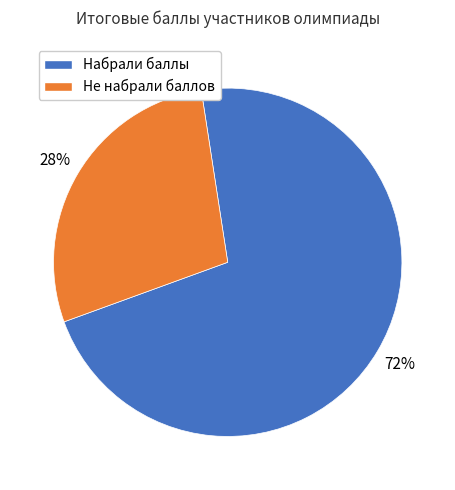

To the nearest percent, what is the difference between the largest and smallest slice percentages?

44%